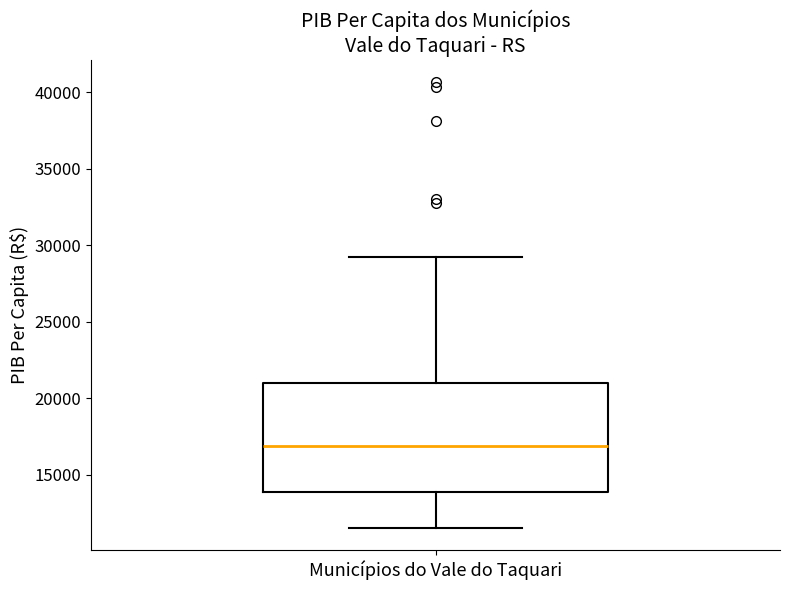

Transcribe this box plot: give where the median line is, the range the box spans, and where the two whiskers end, as read against the y-axis. The values are not printed on the chart, so give them approximately, as read against the axis.

median 17000, box 14000 to 21000, whiskers 11500 to 29000